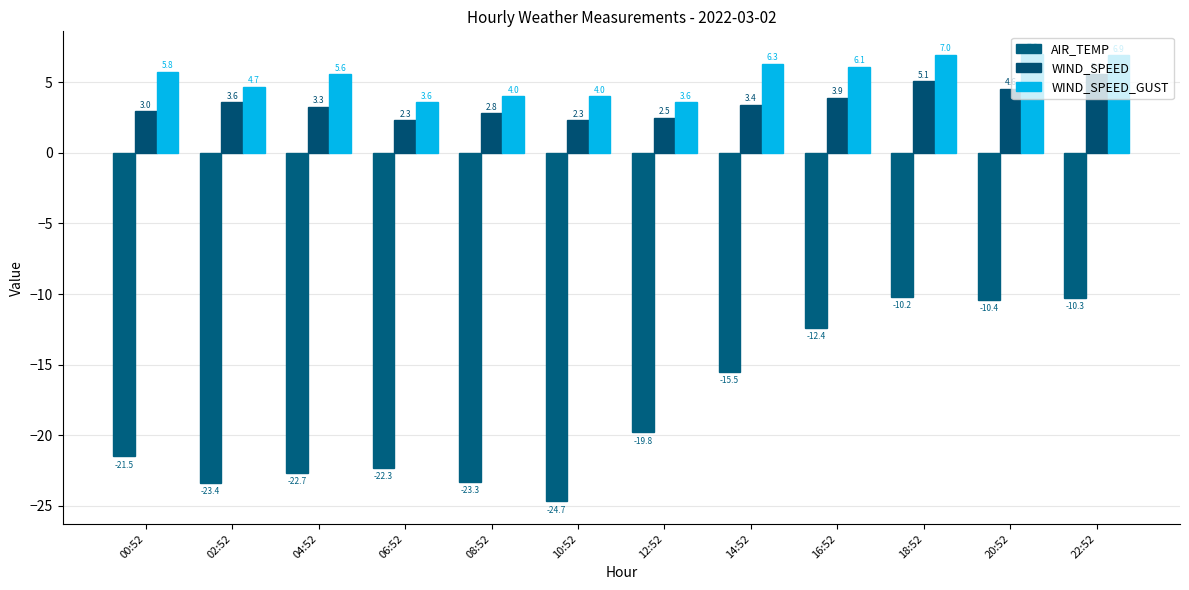

Which category has the highest value in the AIR_TEMP series?

18:52